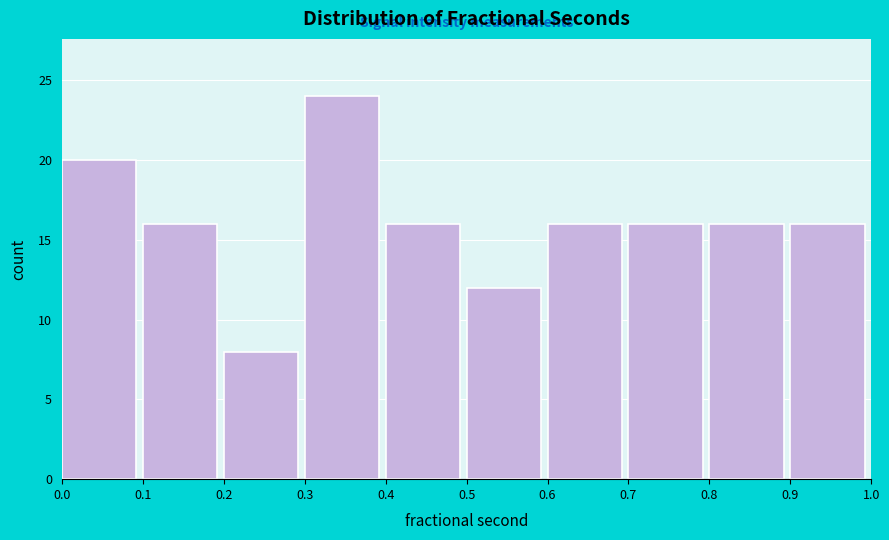

Reading left to right, list every bar in this chart as the range it spans on the x-axis followed by its height. The values are not printed on the chart, so give them approximately, as read against the axis.

0.0 to 0.1: 20
0.1 to 0.2: 16
0.2 to 0.3: 8
0.3 to 0.4: 24
0.4 to 0.5: 16
0.5 to 0.6: 12
0.6 to 0.7: 16
0.7 to 0.8: 16
0.8 to 0.9: 16
0.9 to 1.0: 16